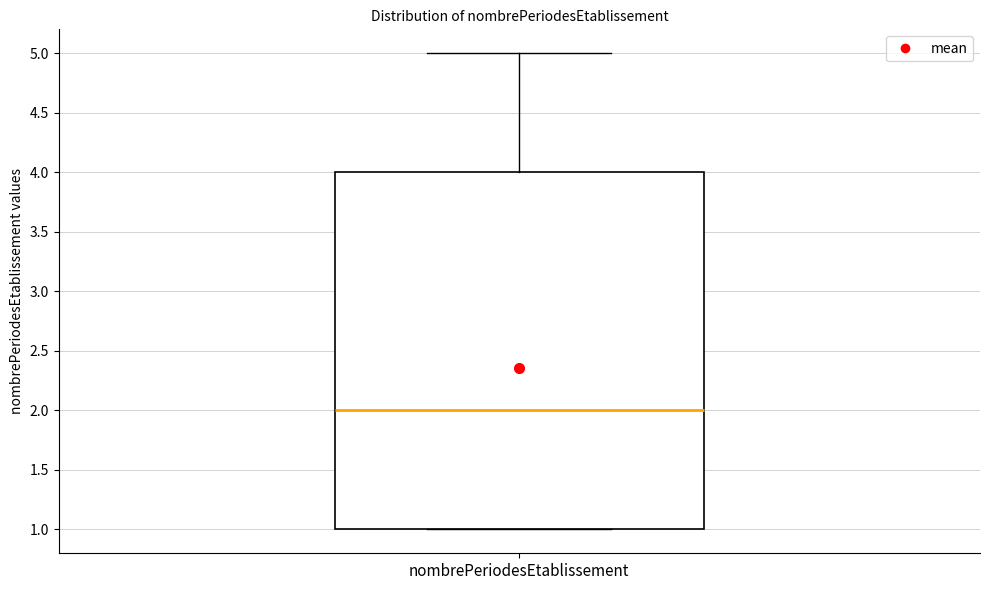

Where does the upper whisker of the box for nombrePeriodesEtablissement end on the y-axis? The values are not printed on the chart, so give them approximately, as read against the axis.

5